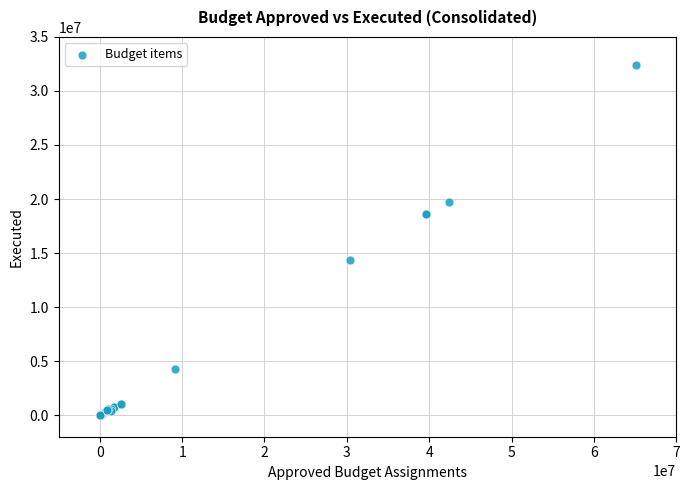

What Y value in the scatter plot is closest to 16188918?

14351519.0